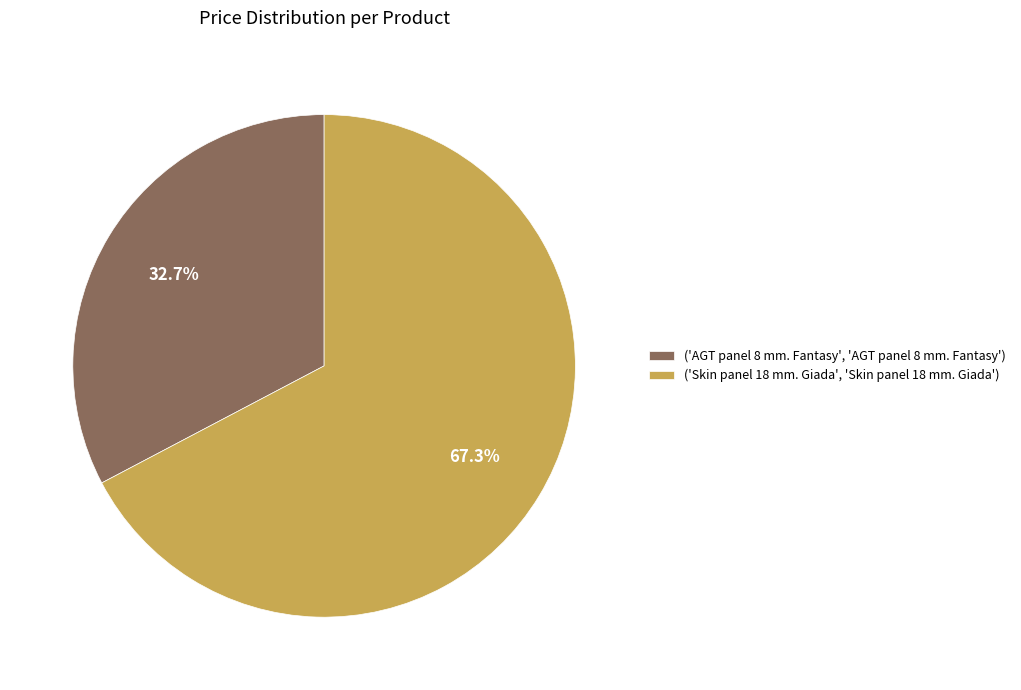

What is the ratio of the value at ('Skin panel 18 mm. Giada', 'Skin panel 18 mm. Giada') to the value at ('AGT panel 8 mm. Fantasy', 'AGT panel 8 mm. Fantasy')?

2.1